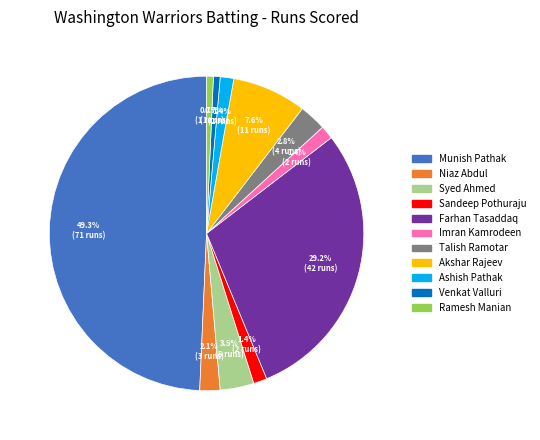

Which slice is the largest?

Munish Pathak